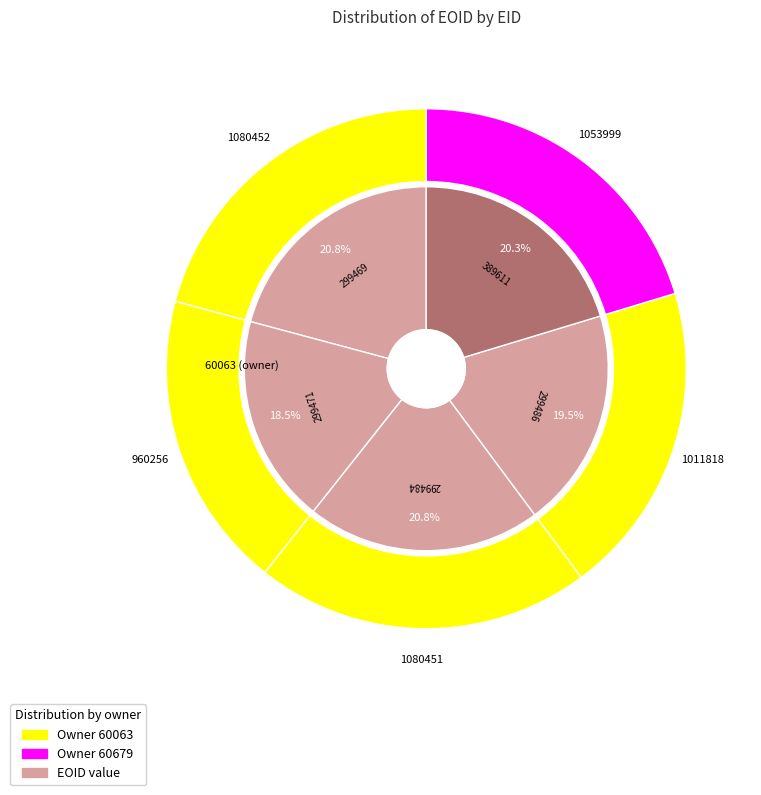

To the nearest percent, what portion does 299471 represent?

19%